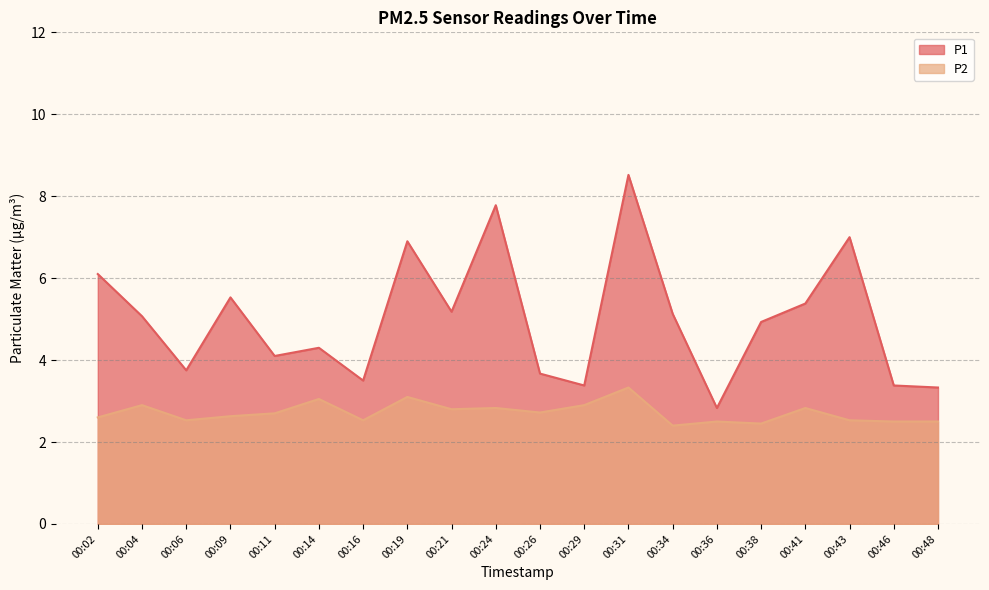

True or false: P1 and P2 intersect in this chart.

False